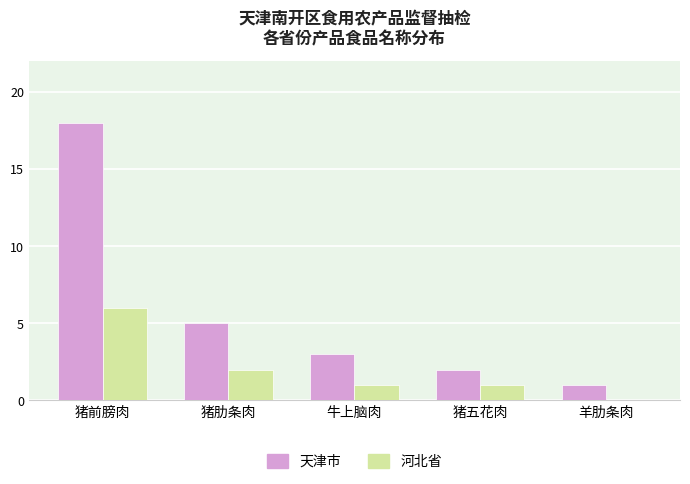

What is the difference between the 天津市 values at 羊肋条肉 and 猪肋条肉?

4